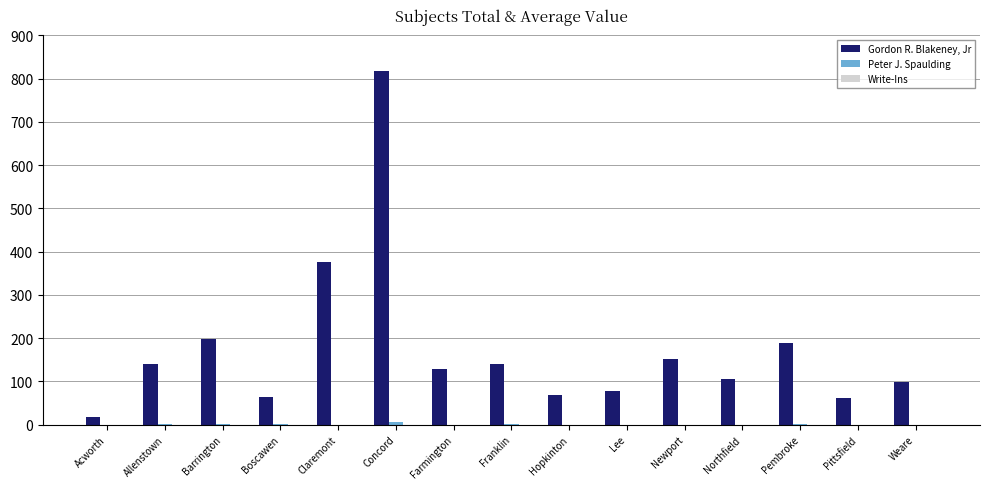

At which label is Gordon R. Blakeney, Jr closest to 417?

Claremont